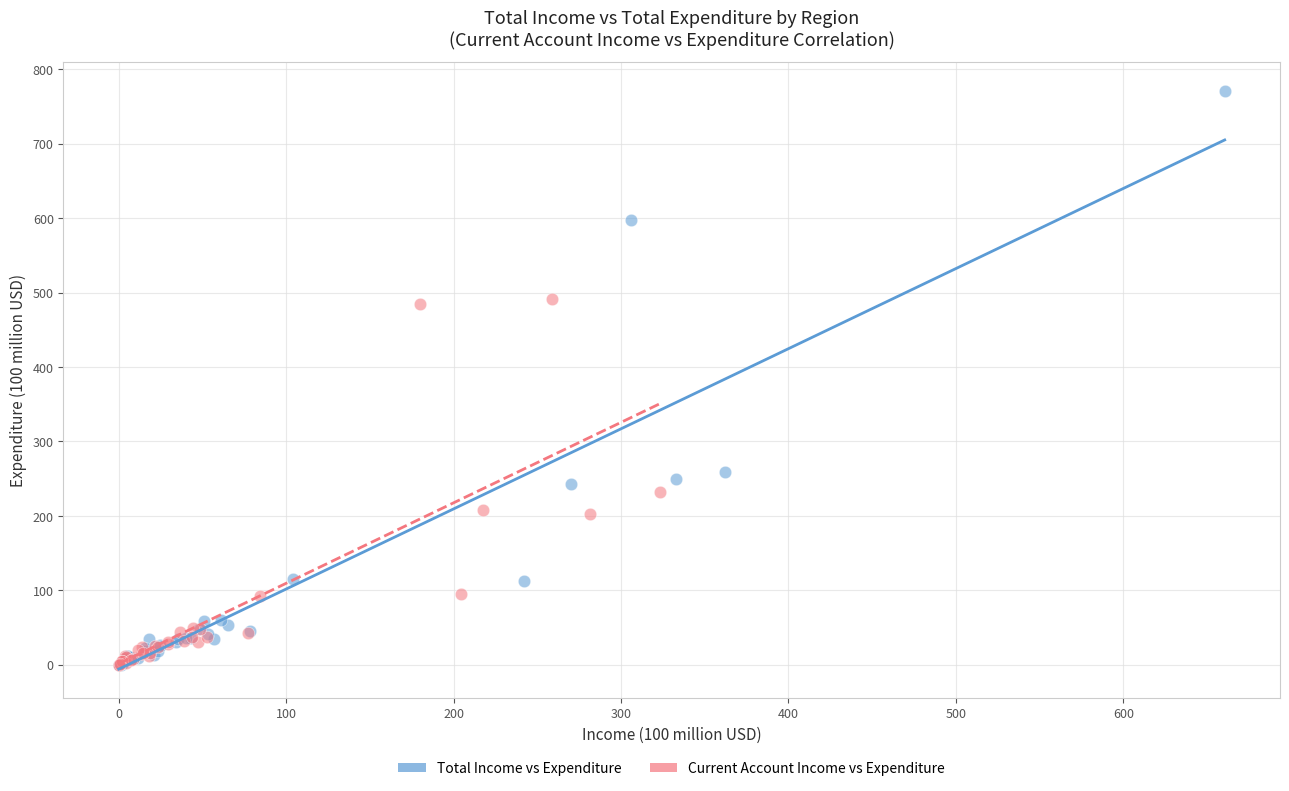

Which series reaches the maximum Y coordinate?

Total Income vs Expenditure